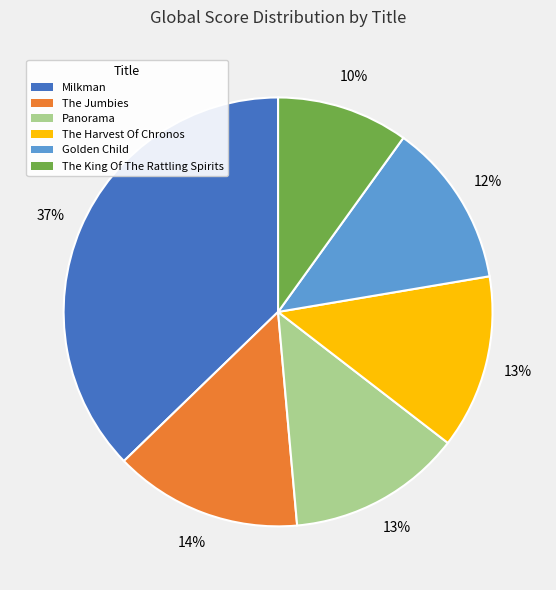

Do Panorama and The Harvest Of Chronos together represent more than half of the pie?

No